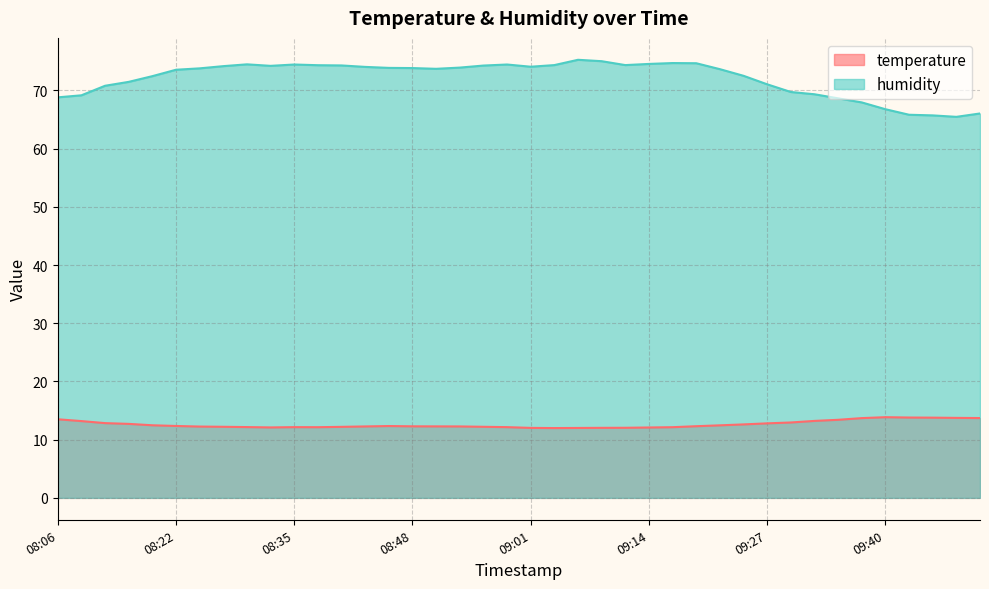

True or false: temperature and humidity intersect in this chart.

False